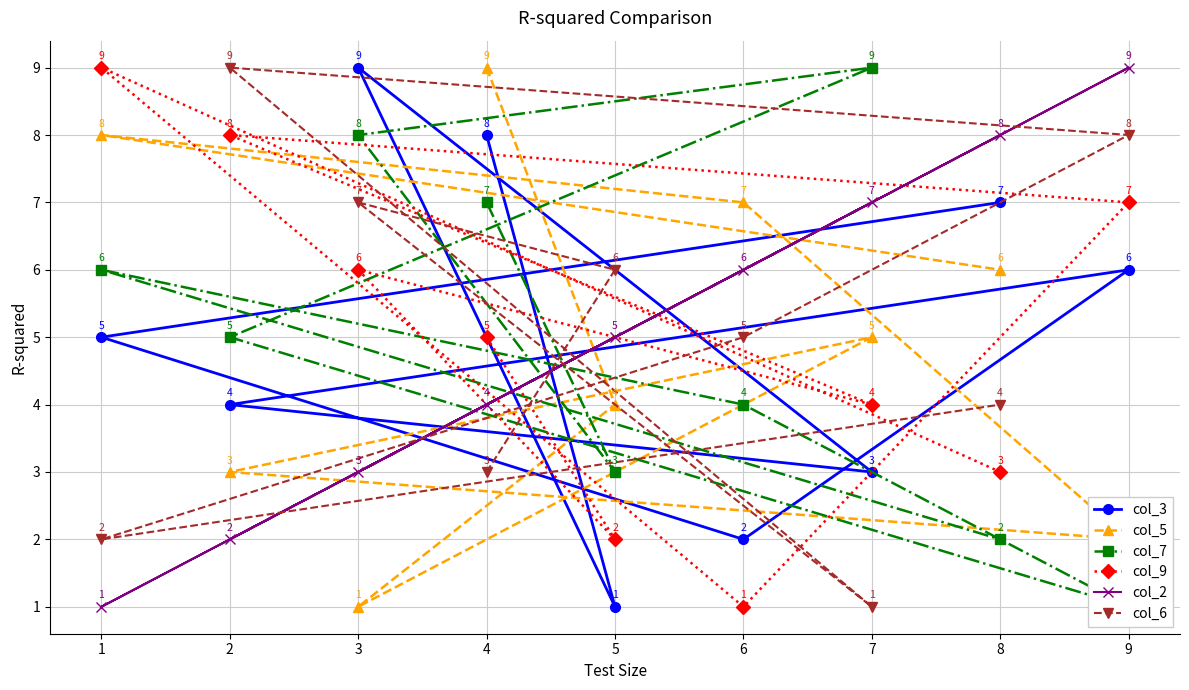

Where is col_5 nearest to the value 5?

7